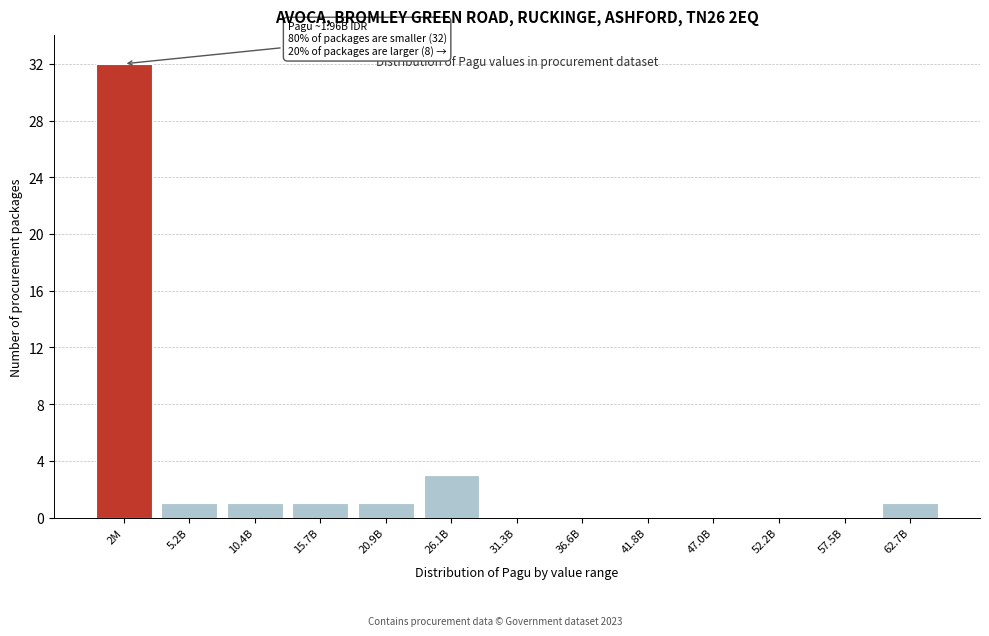

What is the greatest value displayed?

32